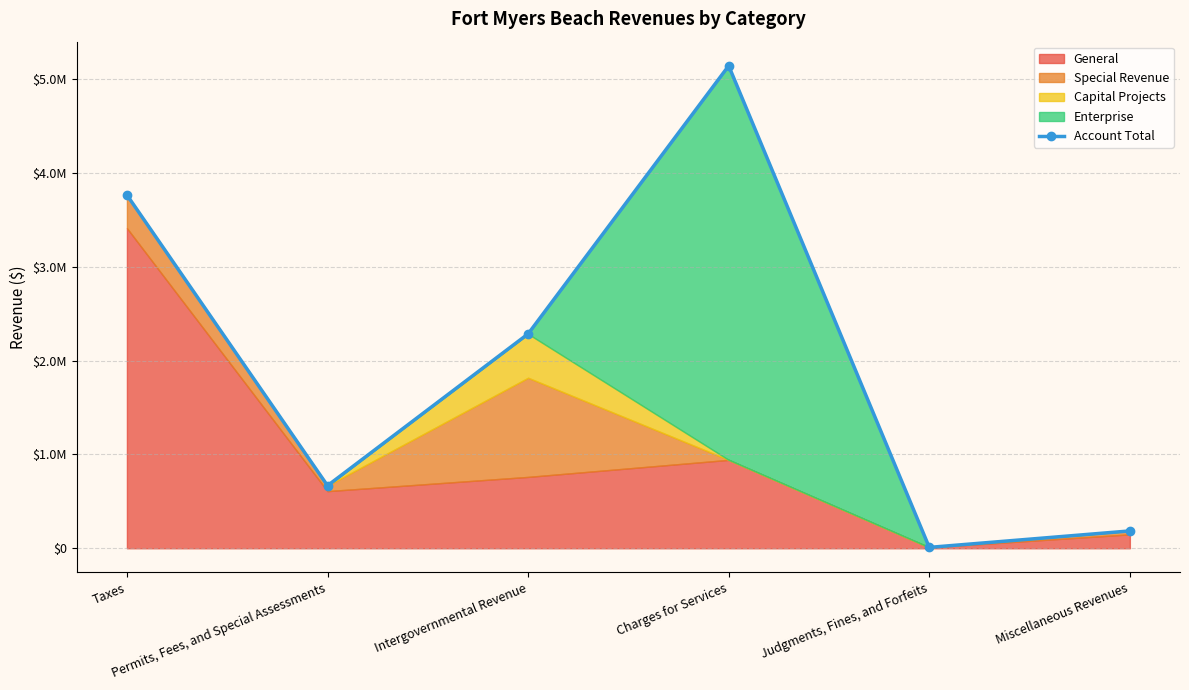

What is the approximate value at Intergovernmental Revenue?

2284838